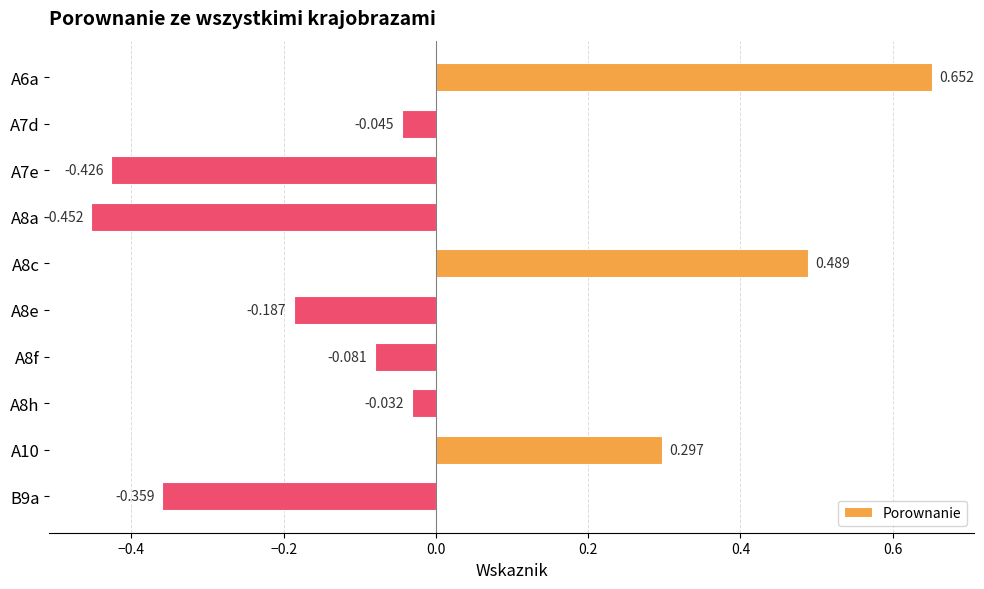

What is the maximum value shown in the chart?

0.7